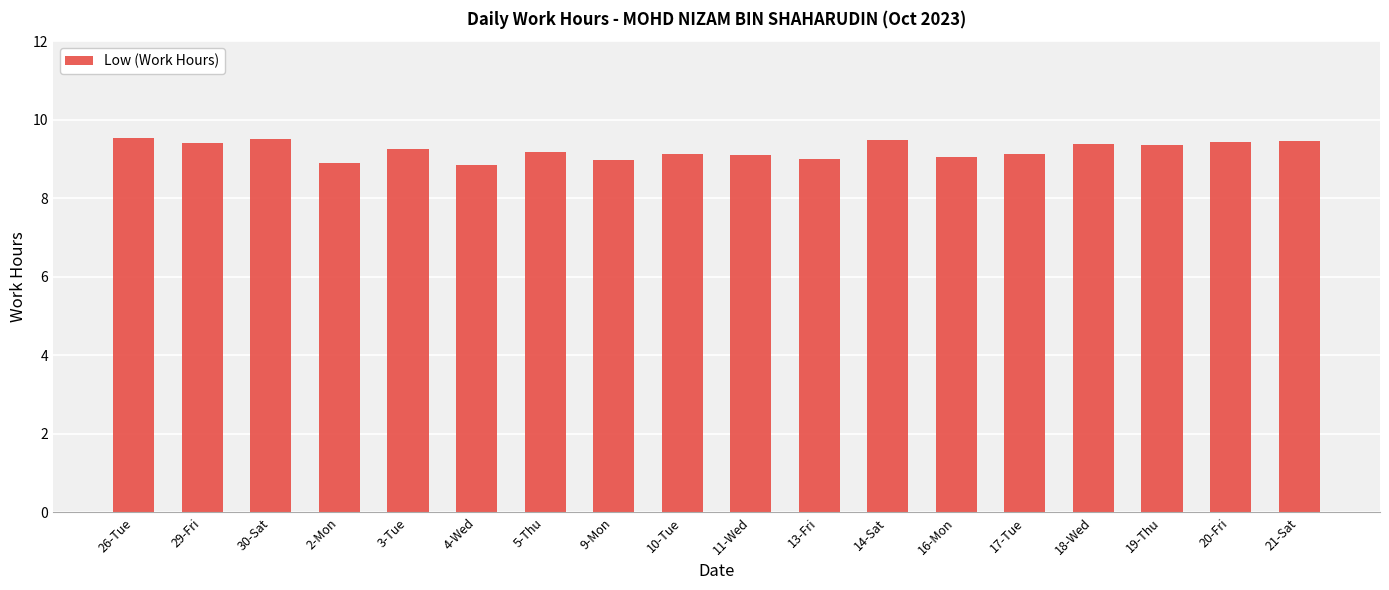

What is the label of the 9th bar from the right?

11-Wed